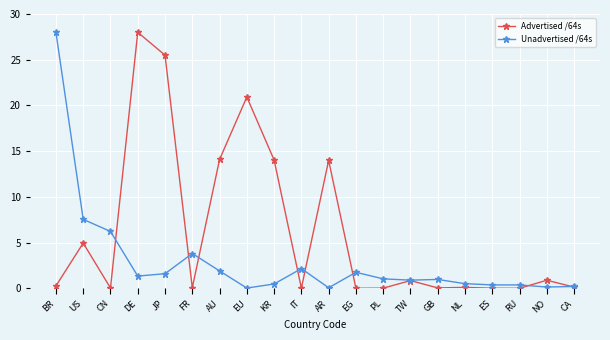

What is the sum of all Advertised /64s values?

123.9